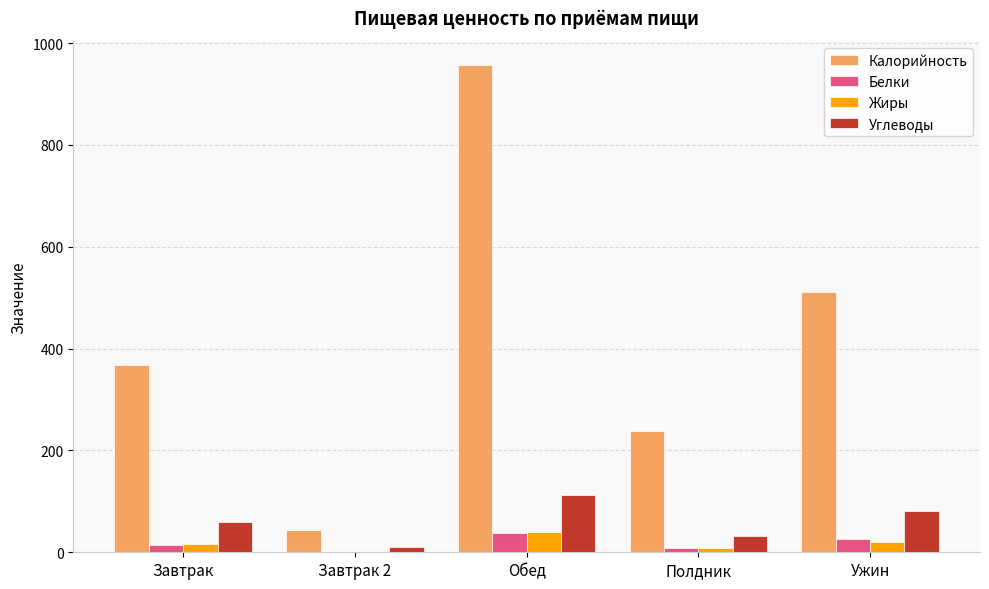

What is the average value of the Жиры series?

16.7